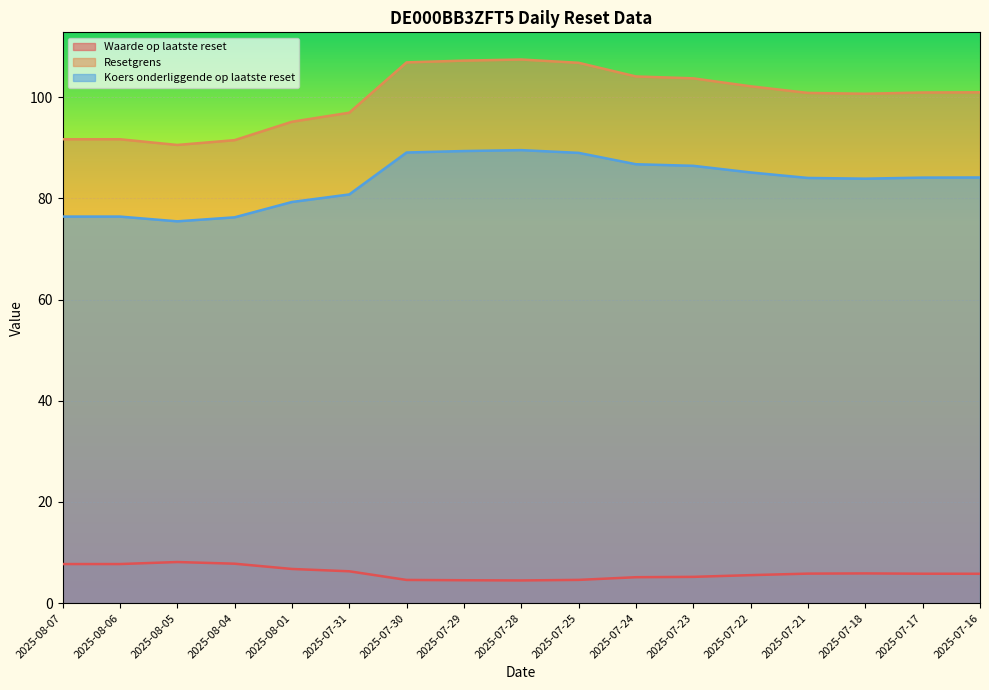

Reading left to right, list all the values displayed in this chart.

Waarde op laatste reset: 7.7	7.7	8.1	7.8	6.8	6.3	4.6	4.5	4.5	4.6	5.1	5.2	5.5	5.8	5.9	5.8	5.8
Resetgrens: 91.7	91.7	90.6	91.5	95.1	96.9	106.9	107.2	107.4	106.8	104.1	103.7	102.1	100.8	100.7	100.9	101.0
Koers onderliggende op laatste reset: 76.4	76.4	75.5	76.2	79.3	80.8	89.1	89.3	89.5	89.0	86.7	86.4	85.1	84.0	83.9	84.1	84.1